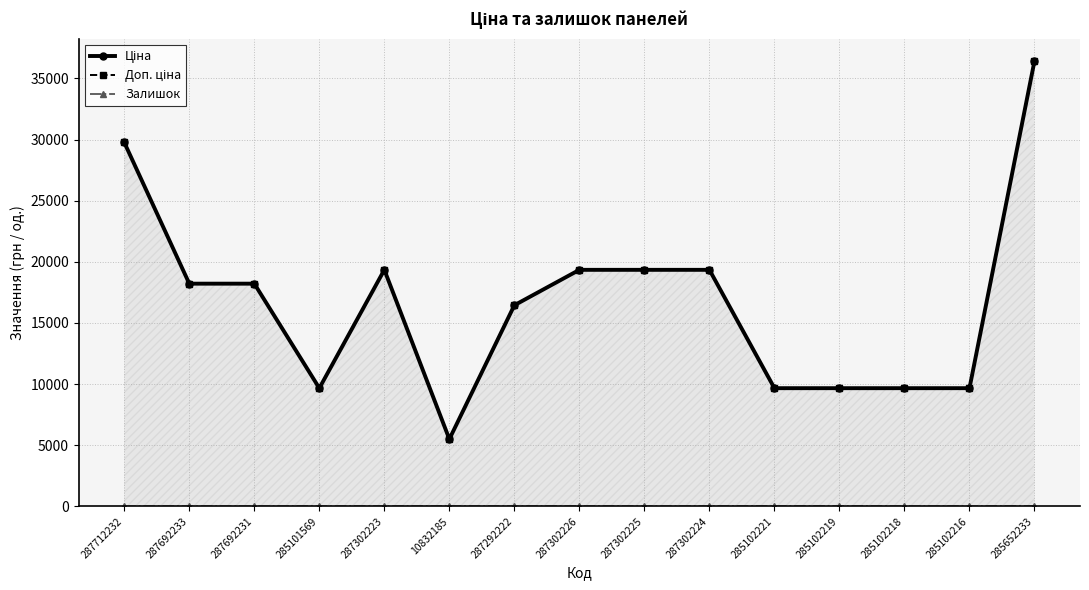

At which label does Доп. ціна reach its minimum?

10832185